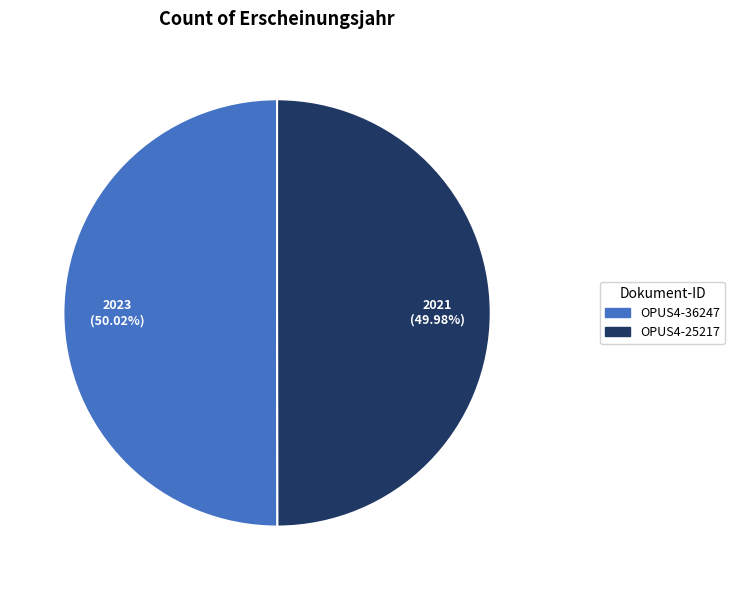

Approximately how many times larger is the value at OPUS4-25217 compared to OPUS4-36247?

1.0